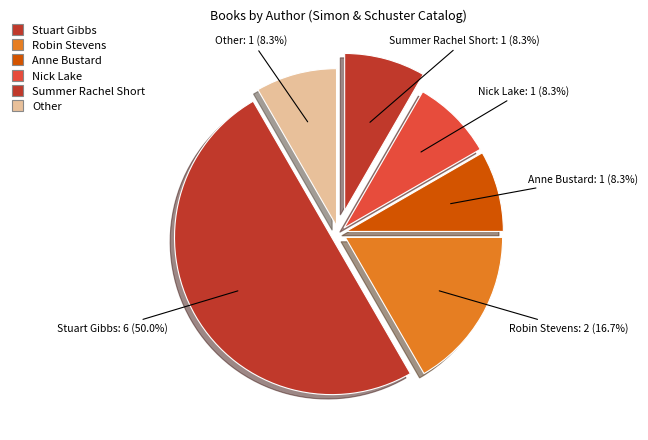

What percentage is the Anne Bustard slice, to the nearest percent?

8%